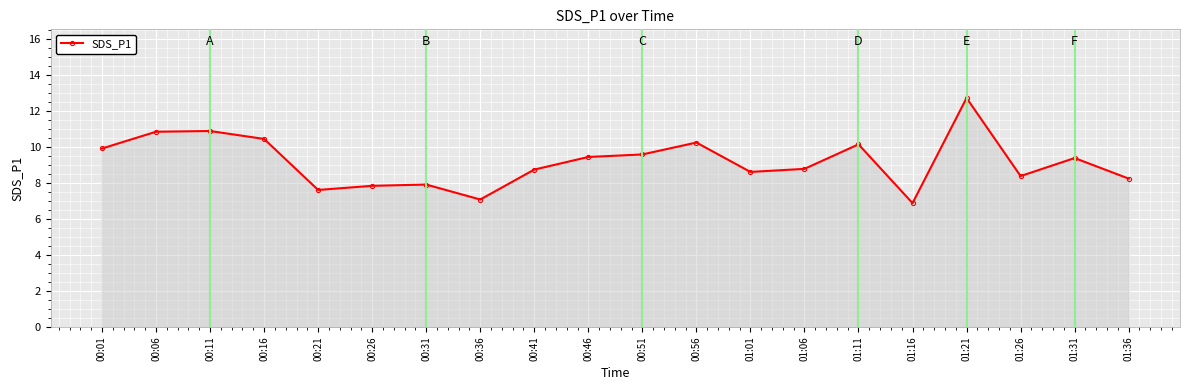

True or false: the data has more than 1 interior local peaks.

True